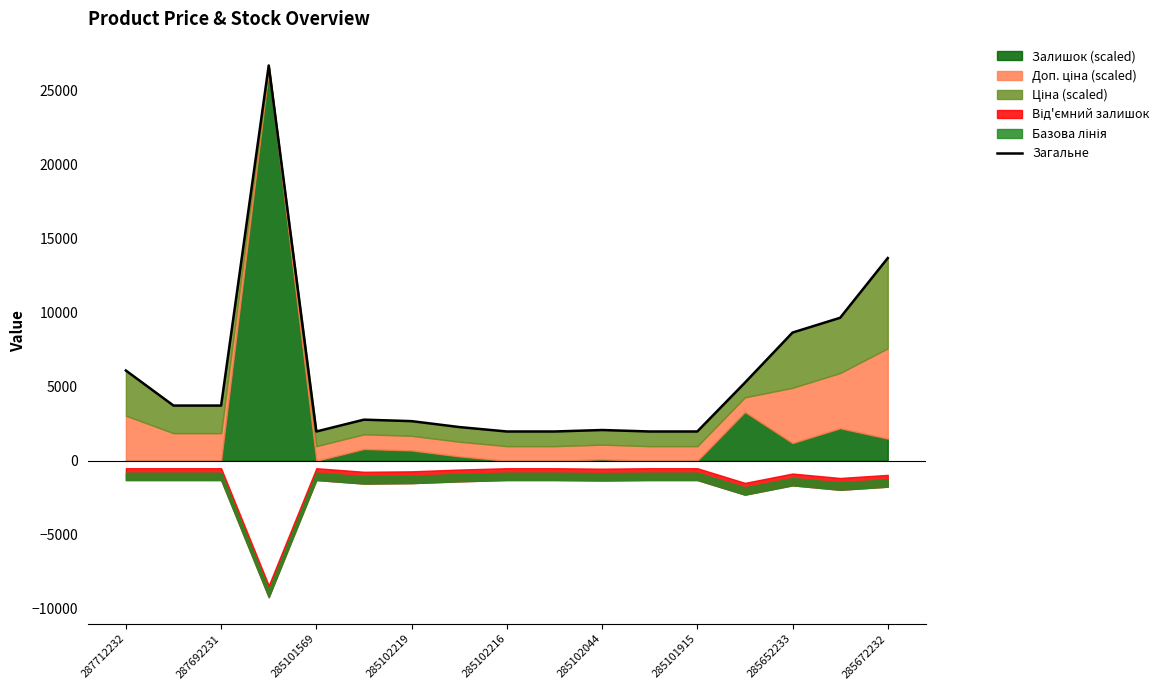

How many lines are shown in the chart?

1